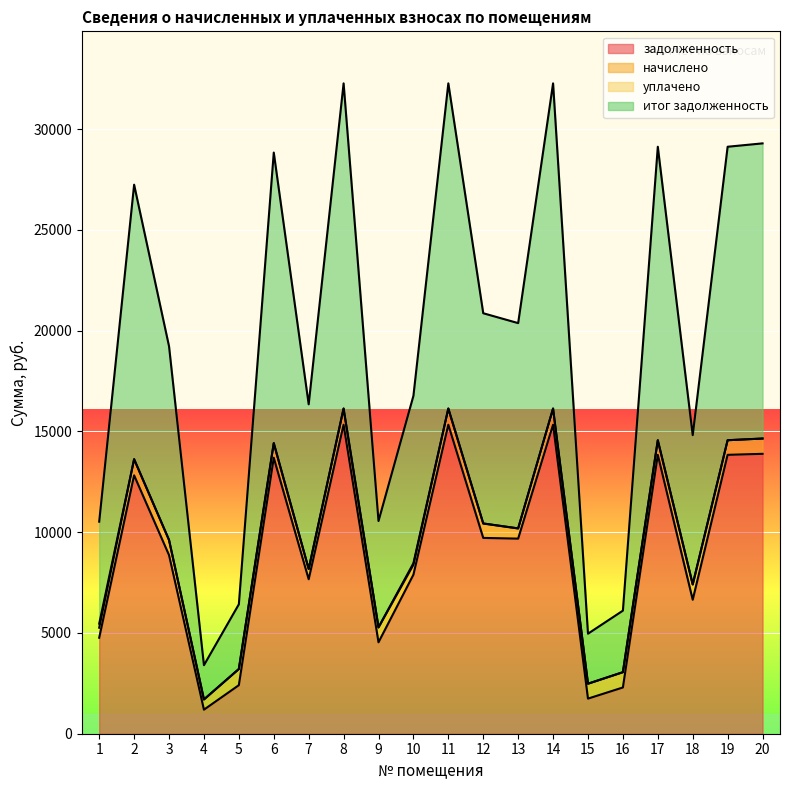

What is the difference between the maximum and minimum values in the задолженность series?

14139.1